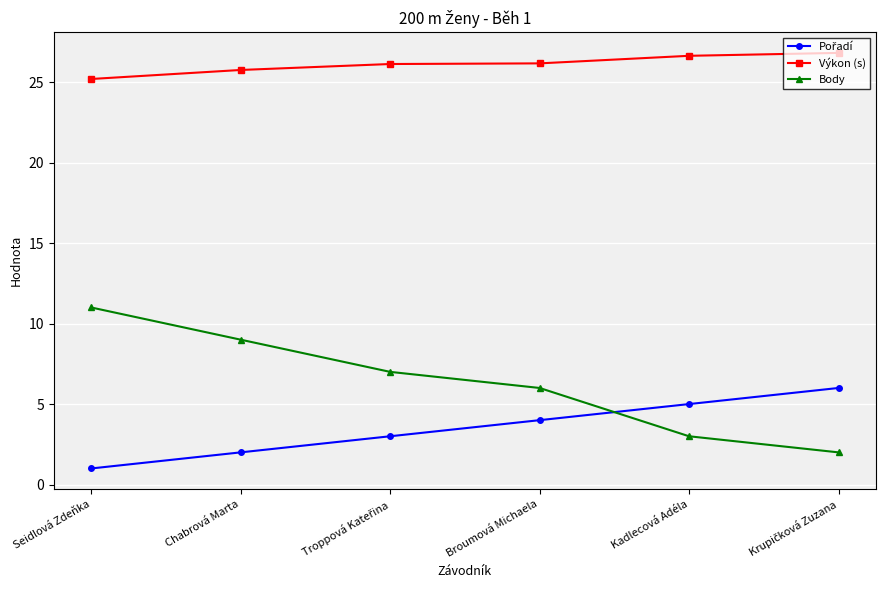

Which series has the largest range (max minus min)?

Body